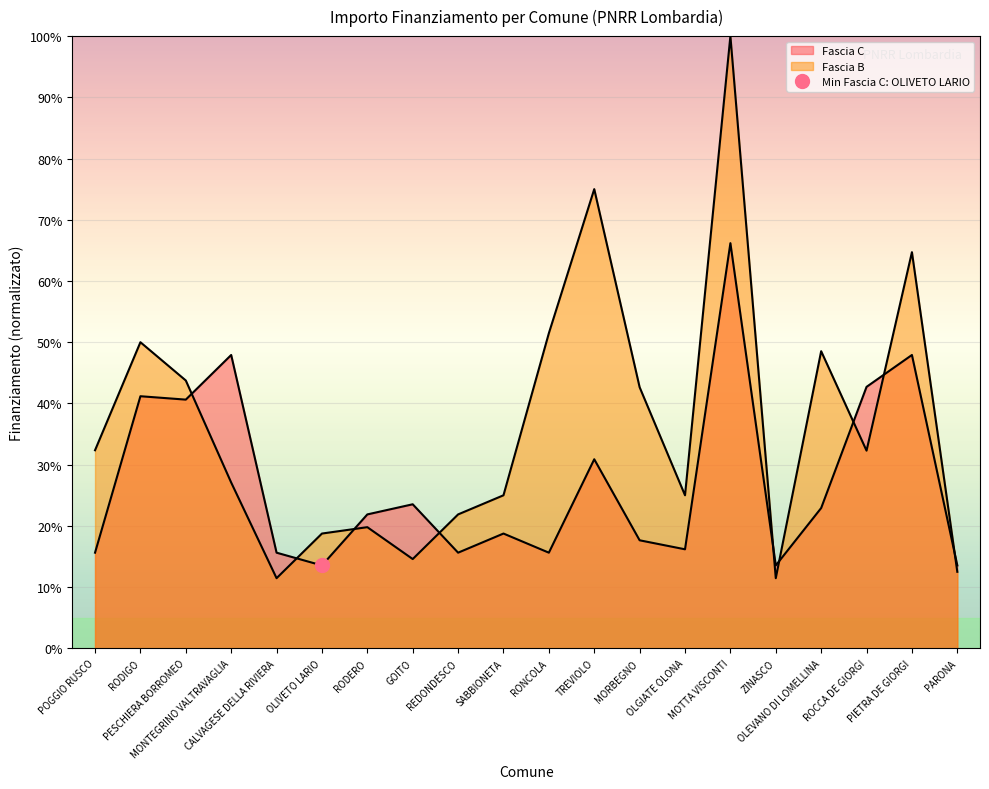

At which category is the sum across all series the highest?

MOTTA VISCONTI